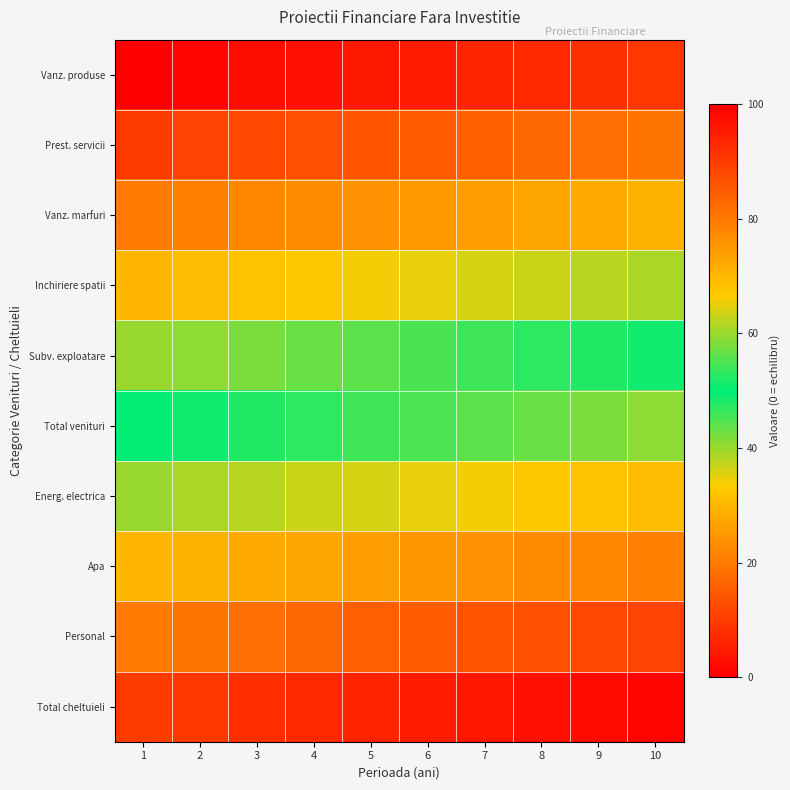

Reading left to right, list all the values displayed in this chart.

Vanz. produse: 1=0.0	2=1.0	3=2.0	4=3.0	5=4.0	6=5.0	7=6.0	8=7.0	9=8.0	10=9.0
Prest. servicii: 1=10.0	2=11.0	3=12.0	4=13.0	5=14.0	6=15.0	7=16.0	8=17.0	9=18.0	10=19.0
Vanz. marfuri: 1=20.0	2=21.0	3=22.0	4=23.0	5=24.0	6=25.0	7=26.0	8=27.0	9=28.0	10=29.0
Inchiriere spatii: 1=30.0	2=31.0	3=32.0	4=33.0	5=34.0	6=35.0	7=36.0	8=37.0	9=38.0	10=39.0
Subv. exploatare: 1=40.0	2=41.0	3=42.0	4=43.0	5=44.0	6=45.0	7=46.0	8=47.0	9=48.0	10=49.0
Total venituri: 1=50.0	2=51.0	3=52.0	4=53.0	5=54.0	6=55.0	7=56.0	8=57.0	9=58.0	10=59.0
Energ. electrica: 1=60.0	2=61.0	3=62.0	4=63.0	5=64.0	6=65.0	7=66.0	8=67.0	9=68.0	10=69.0
Apa: 1=70.0	2=71.0	3=72.0	4=73.0	5=74.0	6=75.0	7=76.0	8=77.0	9=78.0	10=79.0
Personal: 1=80.0	2=81.0	3=82.0	4=83.0	5=84.0	6=85.0	7=86.0	8=87.0	9=88.0	10=89.0
Total cheltuieli: 1=90.0	2=91.0	3=92.0	4=93.0	5=94.0	6=95.0	7=96.0	8=97.0	9=98.0	10=99.0